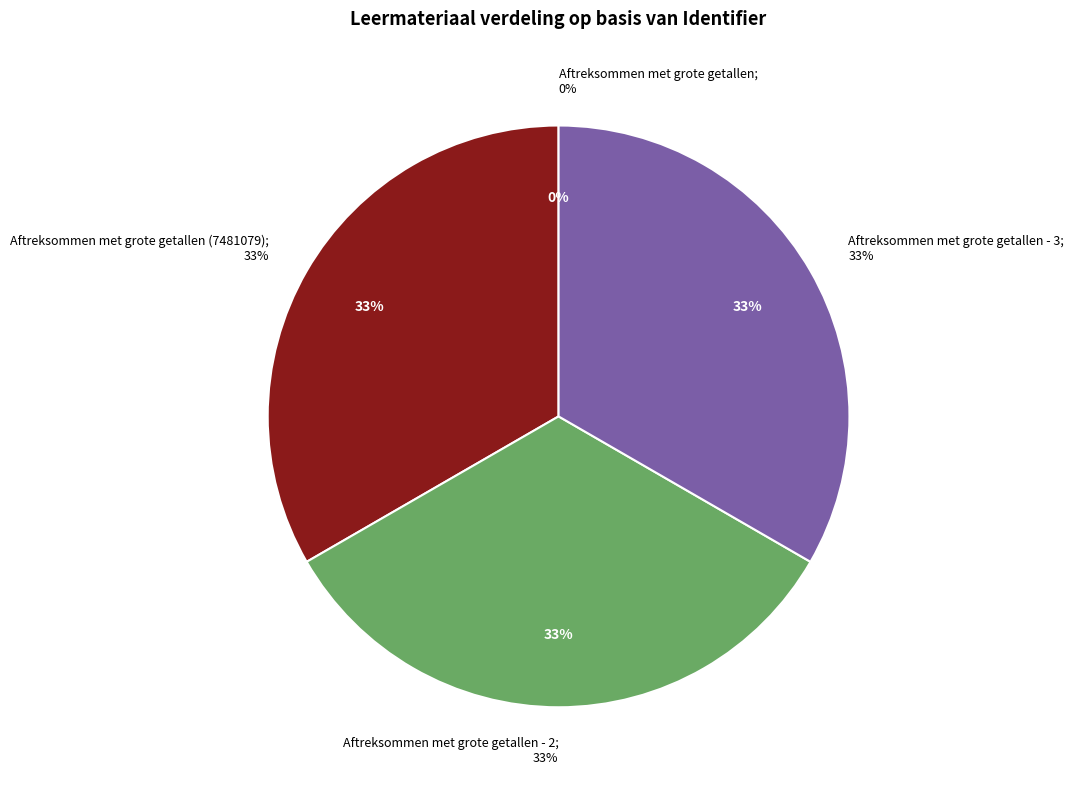

True or false: Aftreksommen met grote getallen (7481079) accounts for 33% of the total.

True